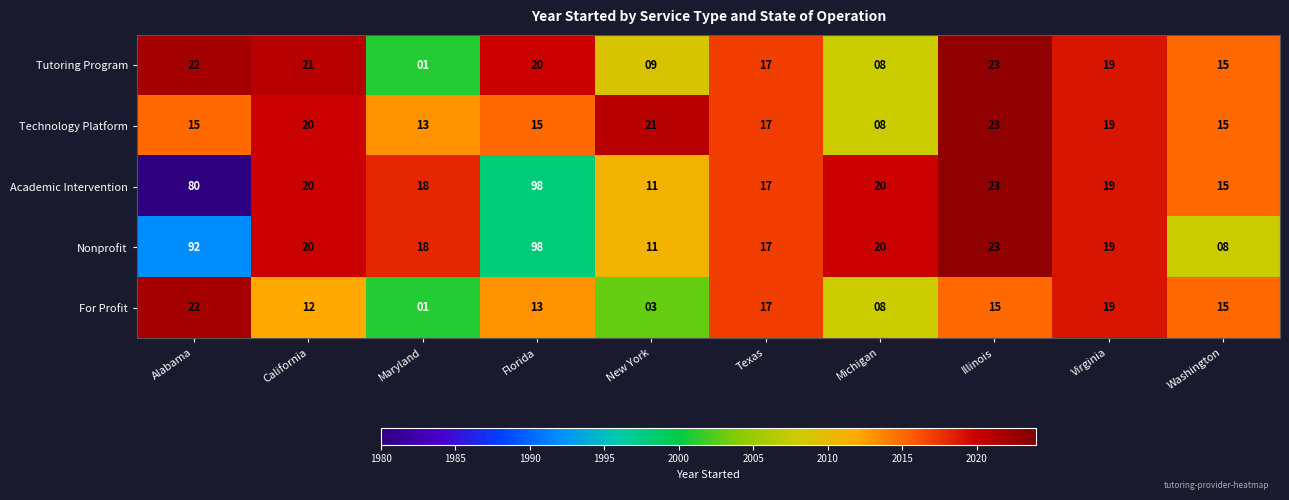

At which label does For Profit first exceed 15?

Alabama